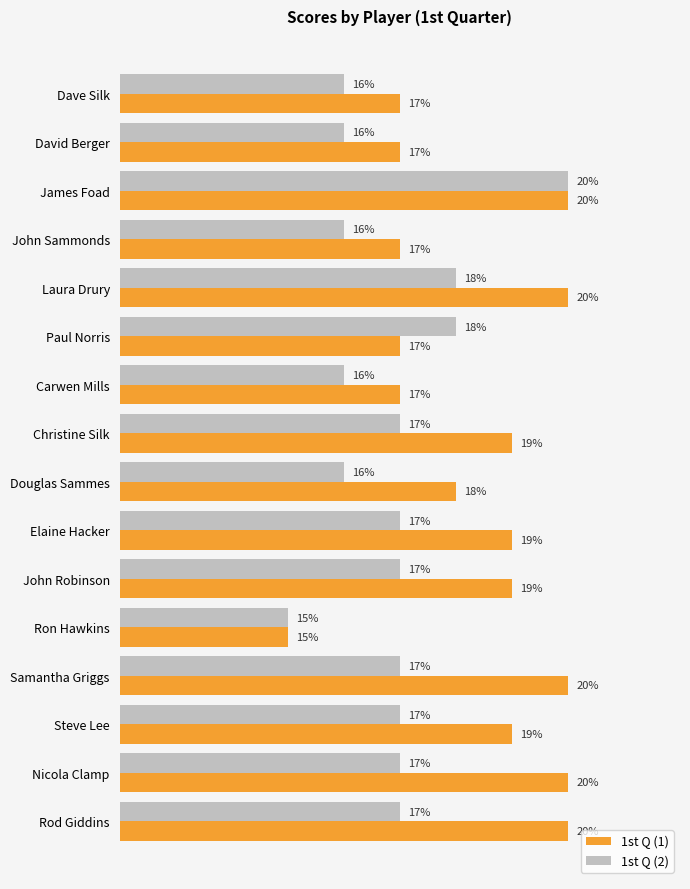

Which series changed the most between Paul Norris and Nicola Clamp?

1st Q (1)